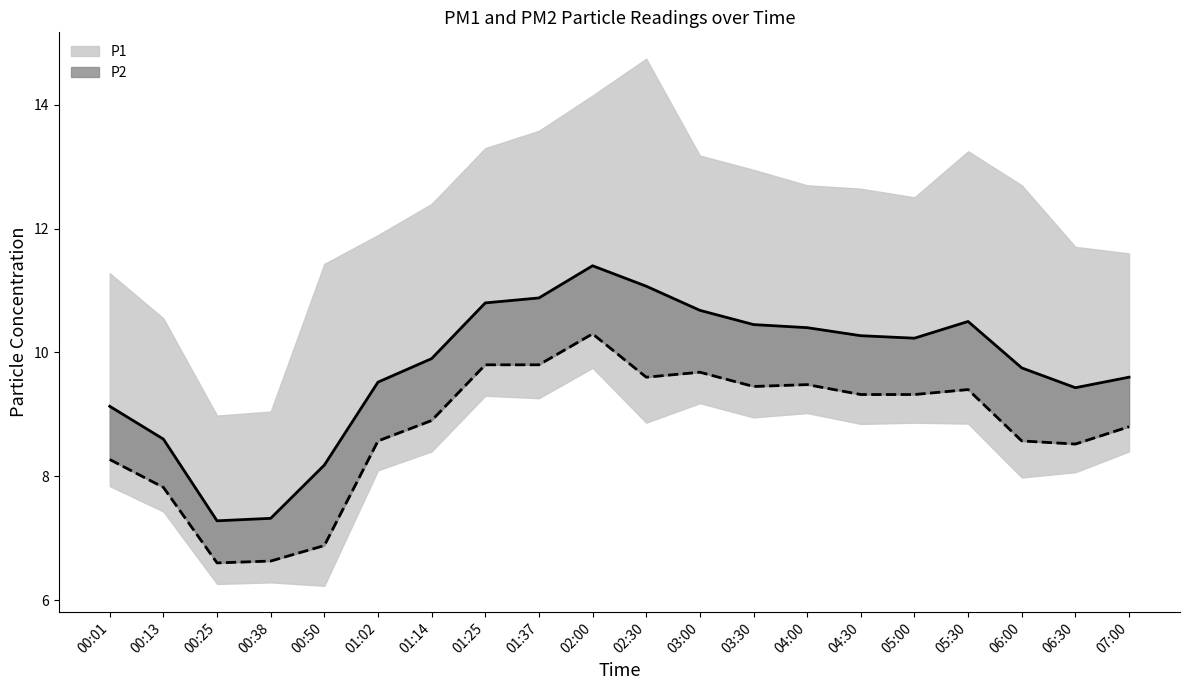

True or false: P2 has a value of 6.6 at 00:25.

True